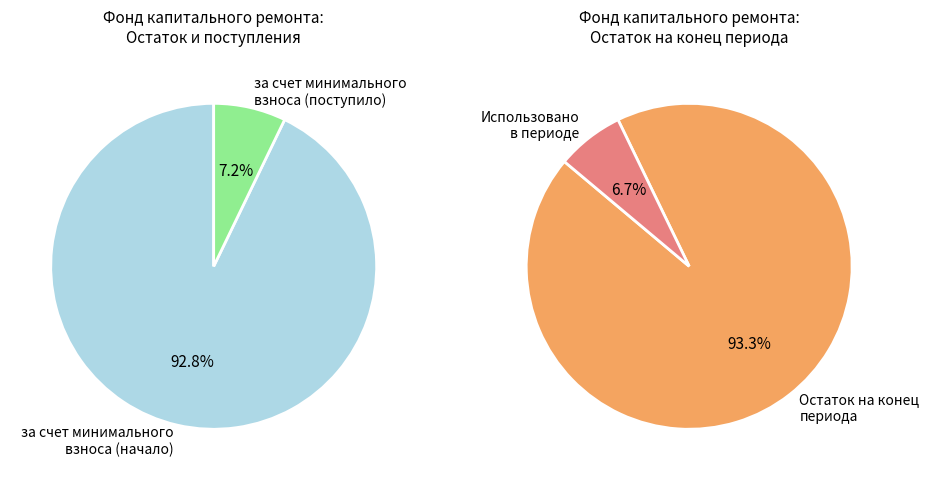

True or false: сверх минимального размера взноса accounts for 1% of the total.

False